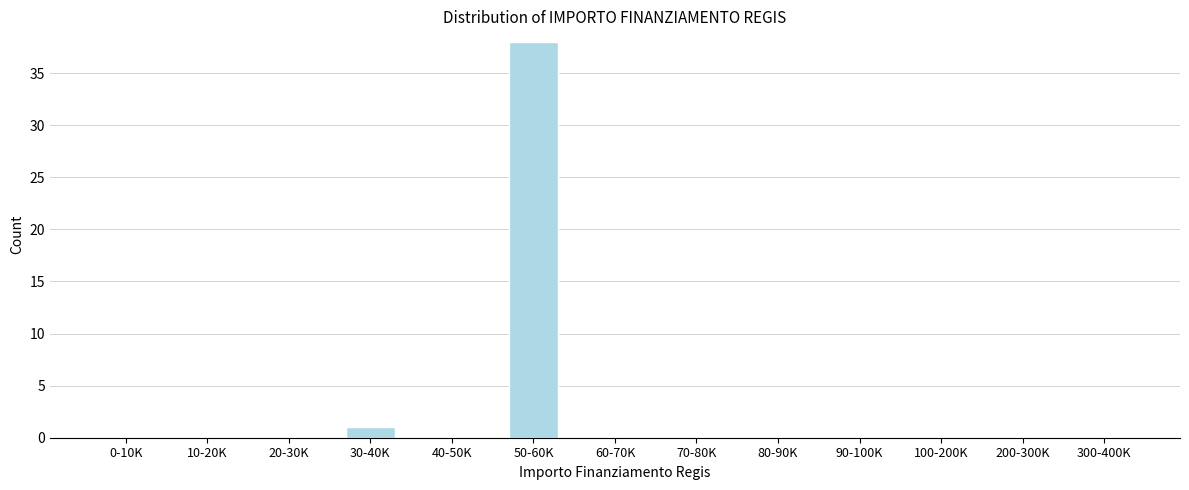

Reading right to left, list all the values displayed in this chart.

300-400K=0	200-300K=0	100-200K=0	90-100K=0	80-90K=0	70-80K=0	60-70K=0	50-60K=38	40-50K=0	30-40K=1	20-30K=0	10-20K=0	0-10K=0